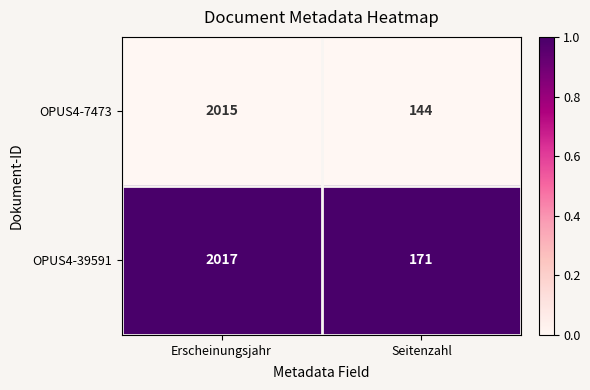

Between Erscheinungsjahr and Seitenzahl, which series saw the biggest shift?

OPUS4-7473